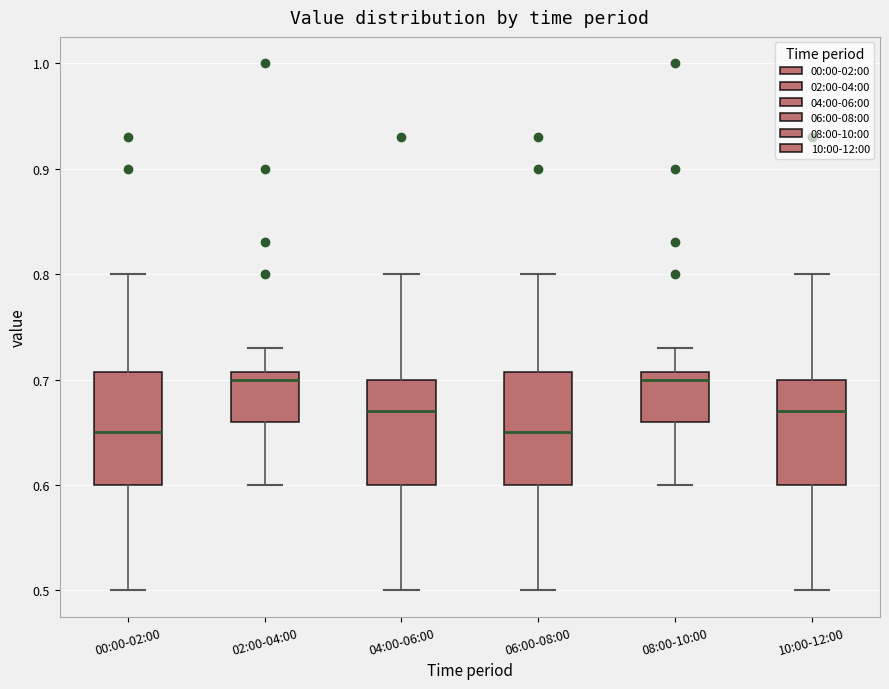

Reading left to right, read every box against the y-axis: the position of its median line, the range the box covers, and the ends of its whiskers. The values are not printed on the chart, so give them approximately, as read against the axis.

00:00-02:00: median 0.65, box 0.60 to 0.71, whiskers 0.50 to 0.80
02:00-04:00: median 0.70, box 0.66 to 0.71, whiskers 0.60 to 0.73
04:00-06:00: median 0.67, box 0.60 to 0.70, whiskers 0.50 to 0.80
06:00-08:00: median 0.65, box 0.60 to 0.71, whiskers 0.50 to 0.80
08:00-10:00: median 0.70, box 0.66 to 0.71, whiskers 0.60 to 0.73
10:00-12:00: median 0.67, box 0.60 to 0.70, whiskers 0.50 to 0.80